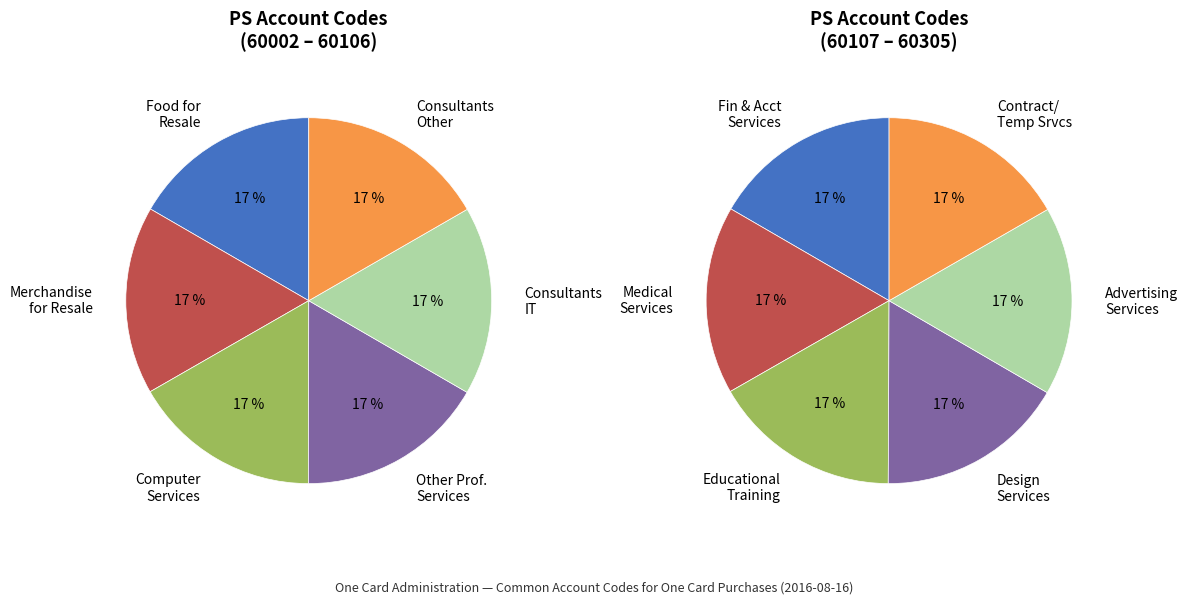

Is there any slice that represents more than half of the pie?

No